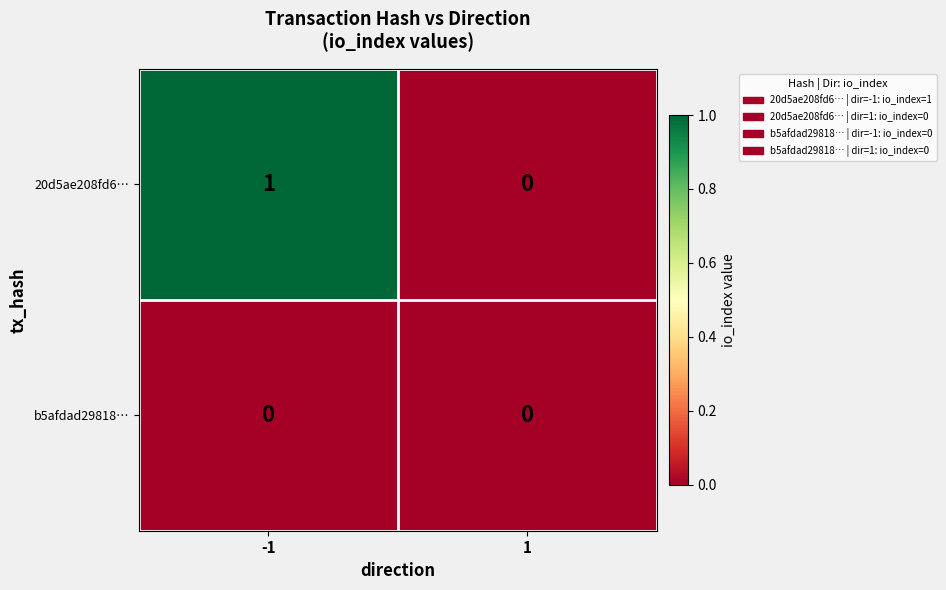

Is the value of 20d5ae208fd6… at -1 greater than the value of b5afdad29818… at -1?

Yes